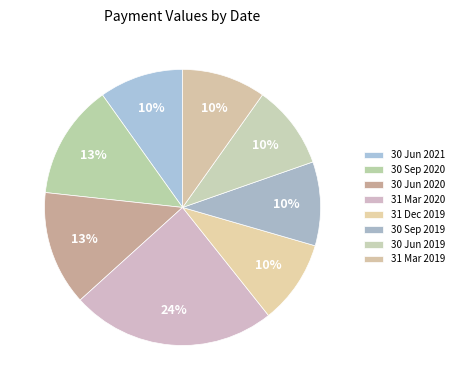

Does 30 Jun 2019 account for over 50% of the chart?

No